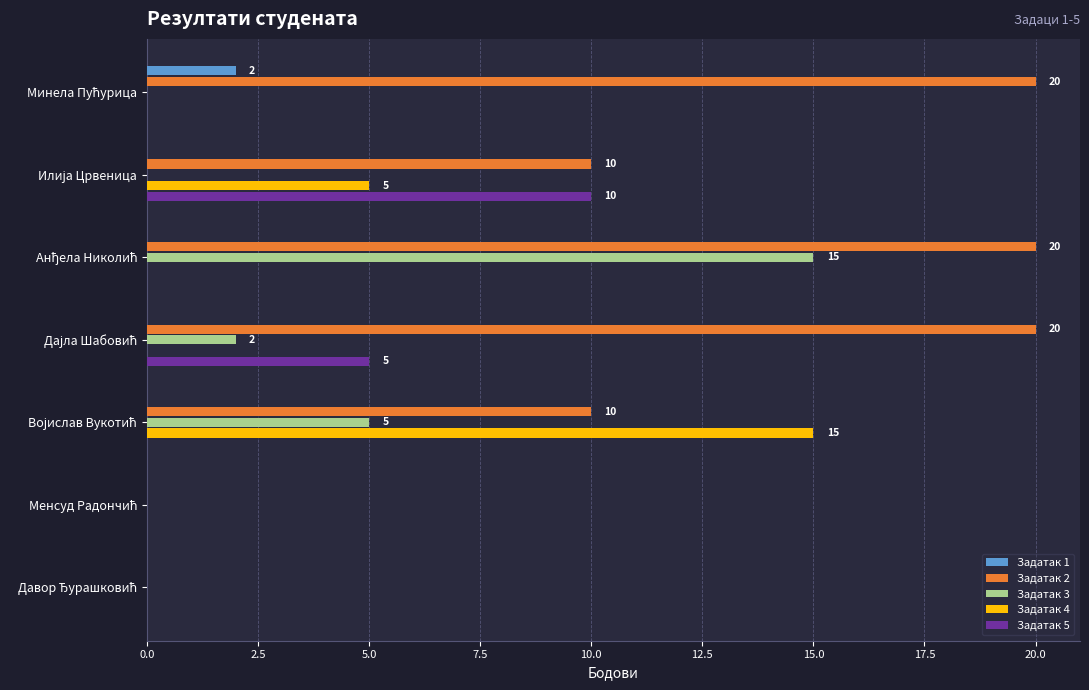

What is the sum of all Задатак 4 values?

20